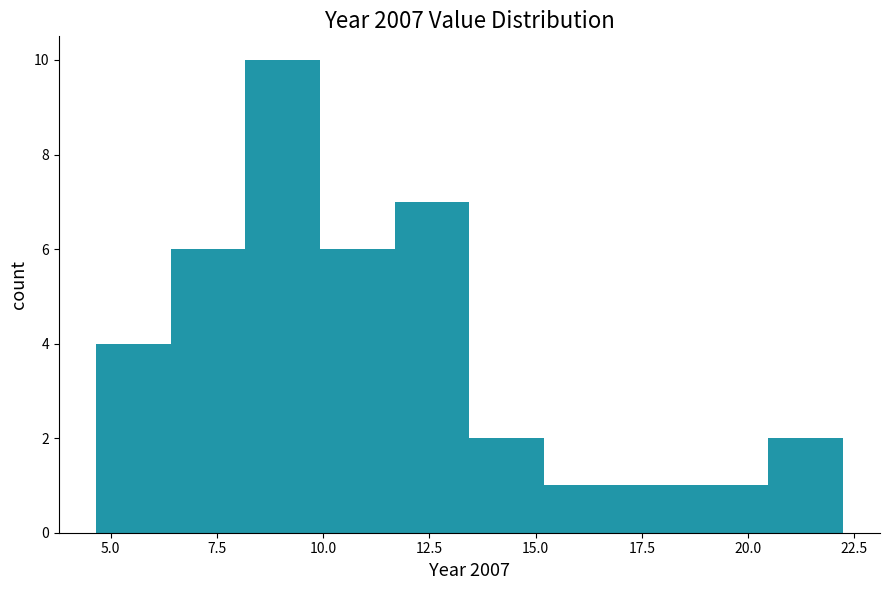

Read against the x-axis, roughly where is the centre of the tallest bar?

9.0